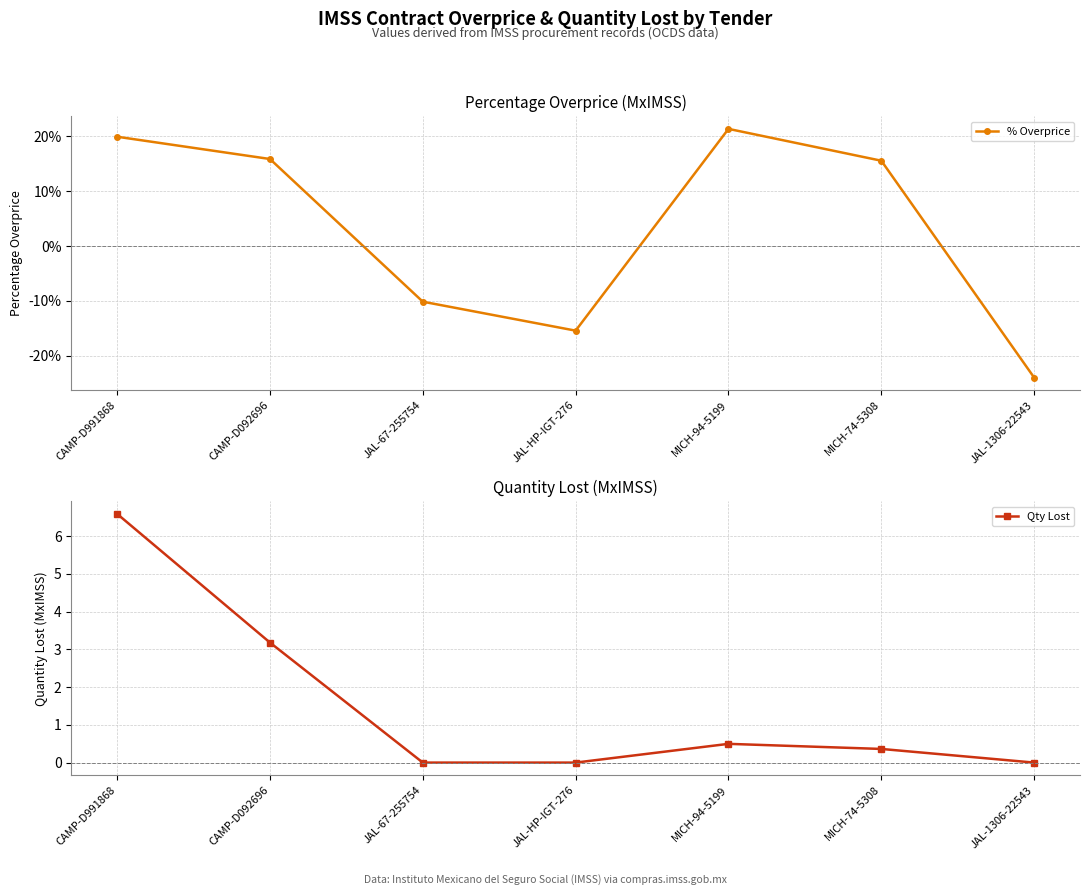

At which category is the sum across all series the highest?

CAMP-D991868